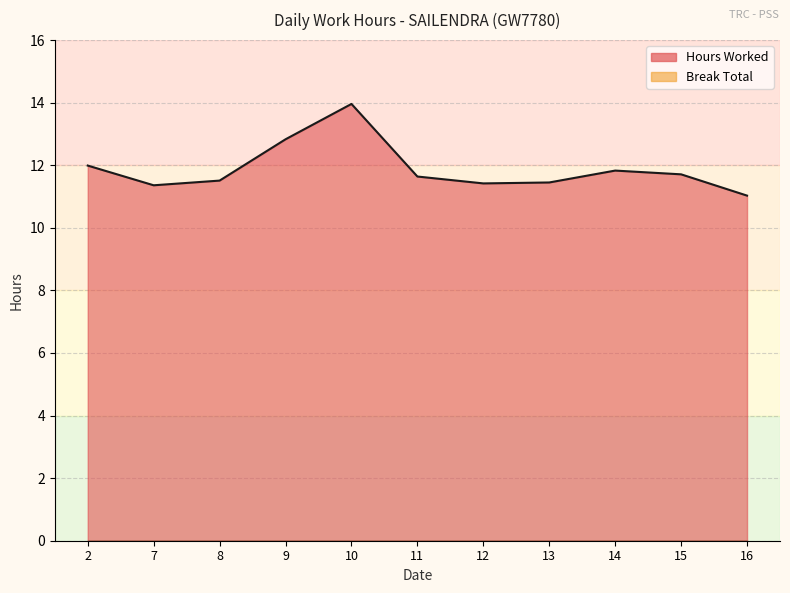

What is the change in value from 8 to 11?

+0.1